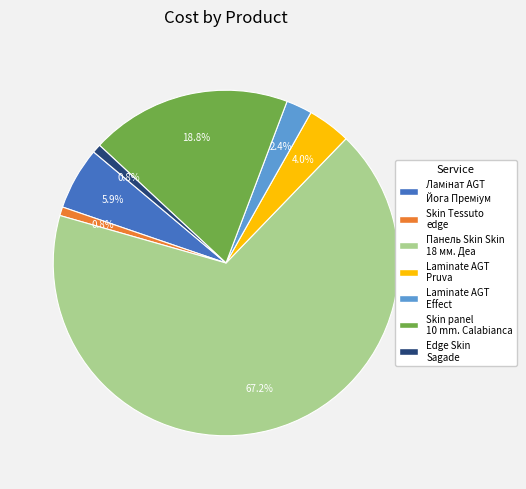

How much of the chart is everything except Laminate AGT Pruva?

96.0%